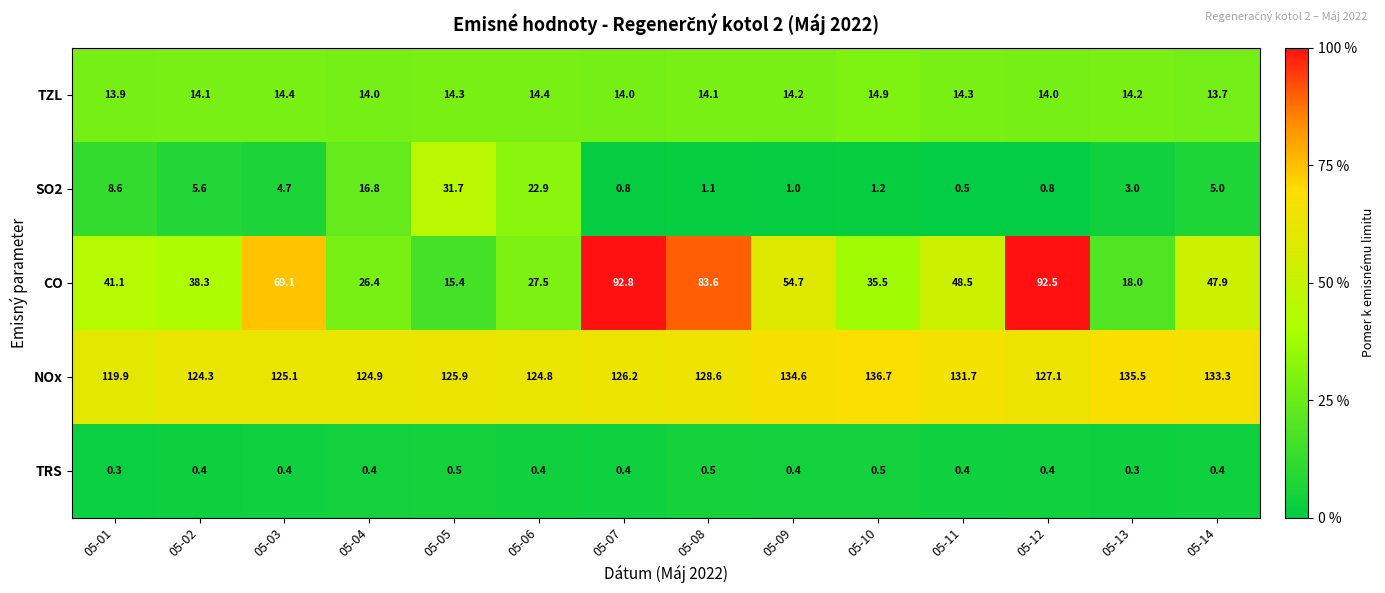

How many distinct data groups are displayed?

5